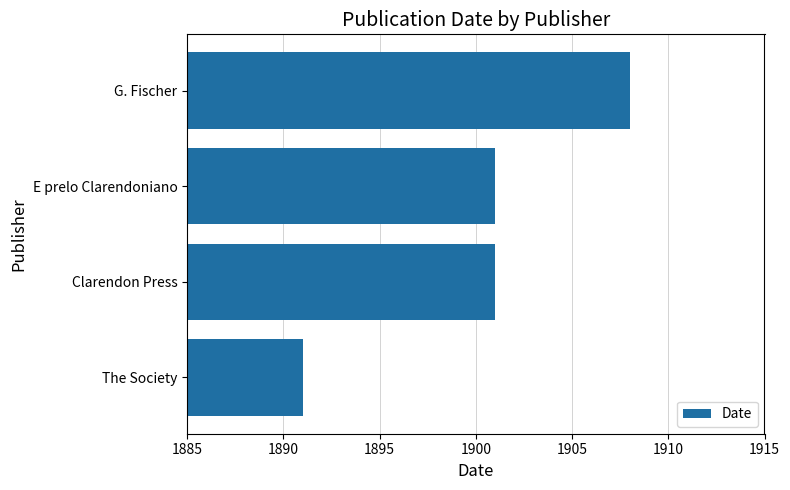

The chart shows a value of 3402 at G. Fischer. True or false?

False